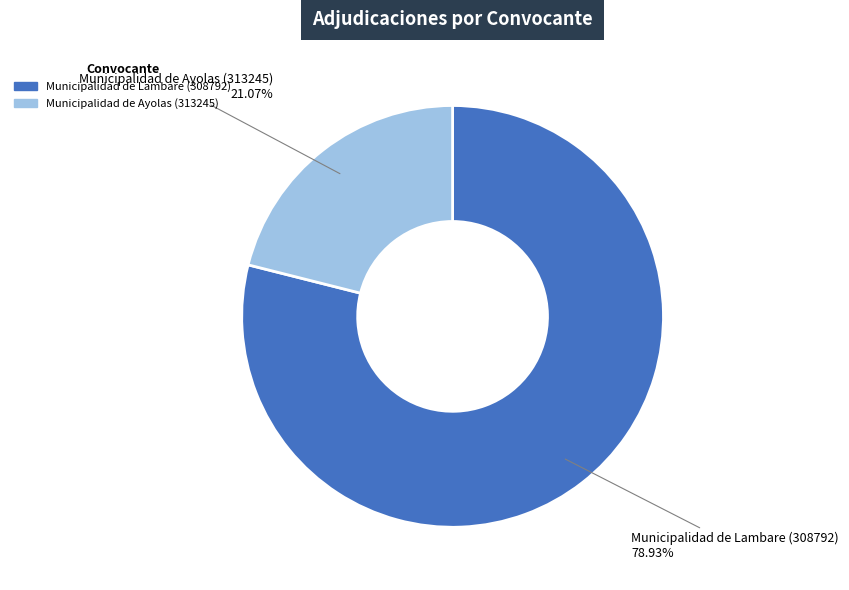

To the nearest percent, what is the difference between the largest and smallest slice percentages?

58%